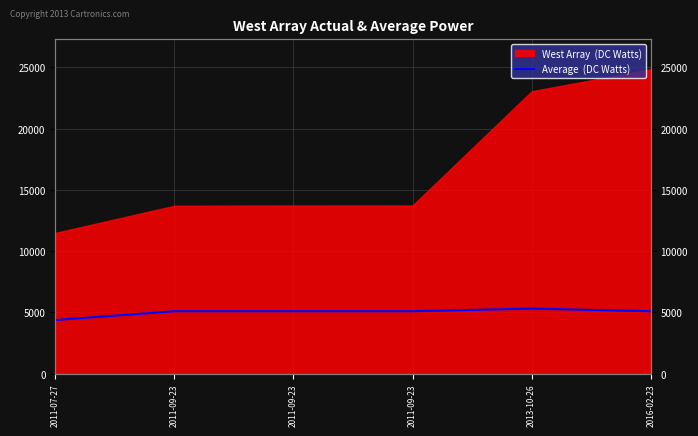

What is the difference between the maximum and minimum values?

931